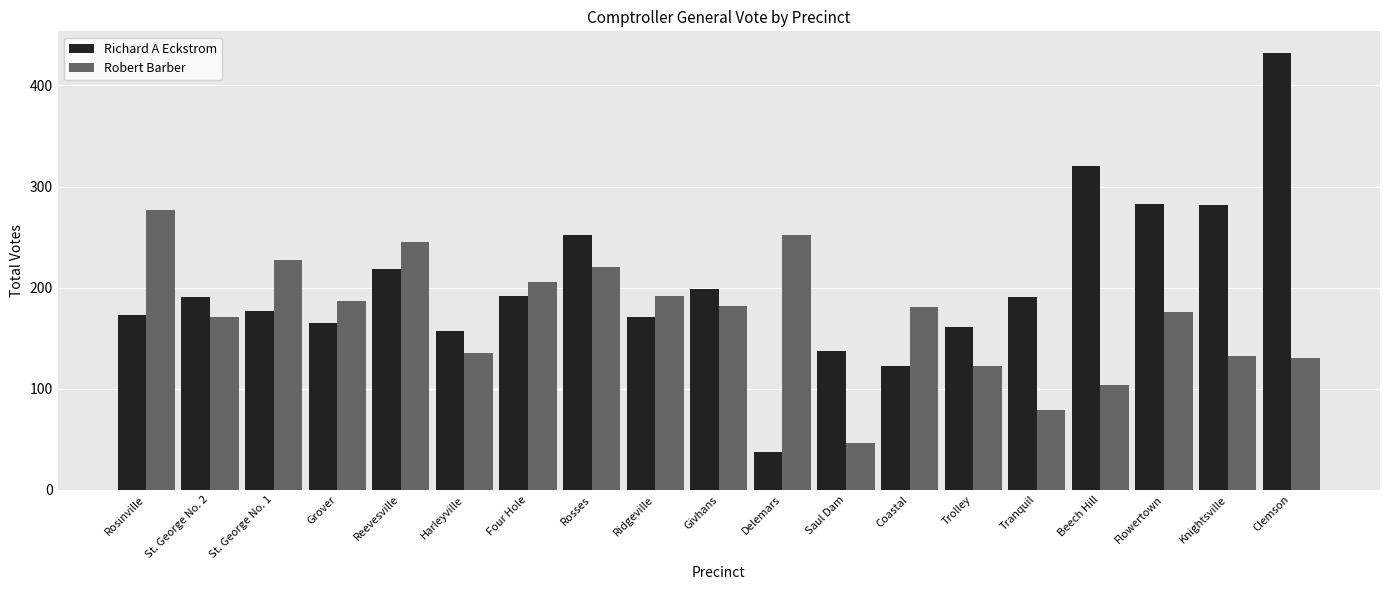

The value of Richard A Eckstrom at Knightsville is 378. True or false?

False